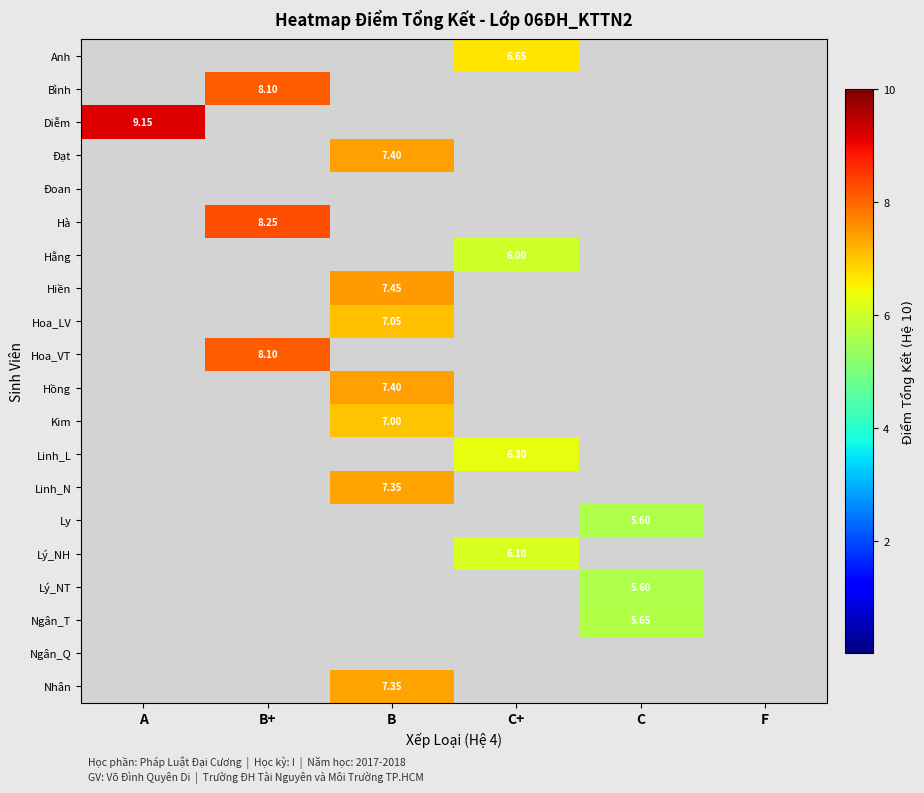

The value of Ngân_T at A is 0.0. True or false?

True